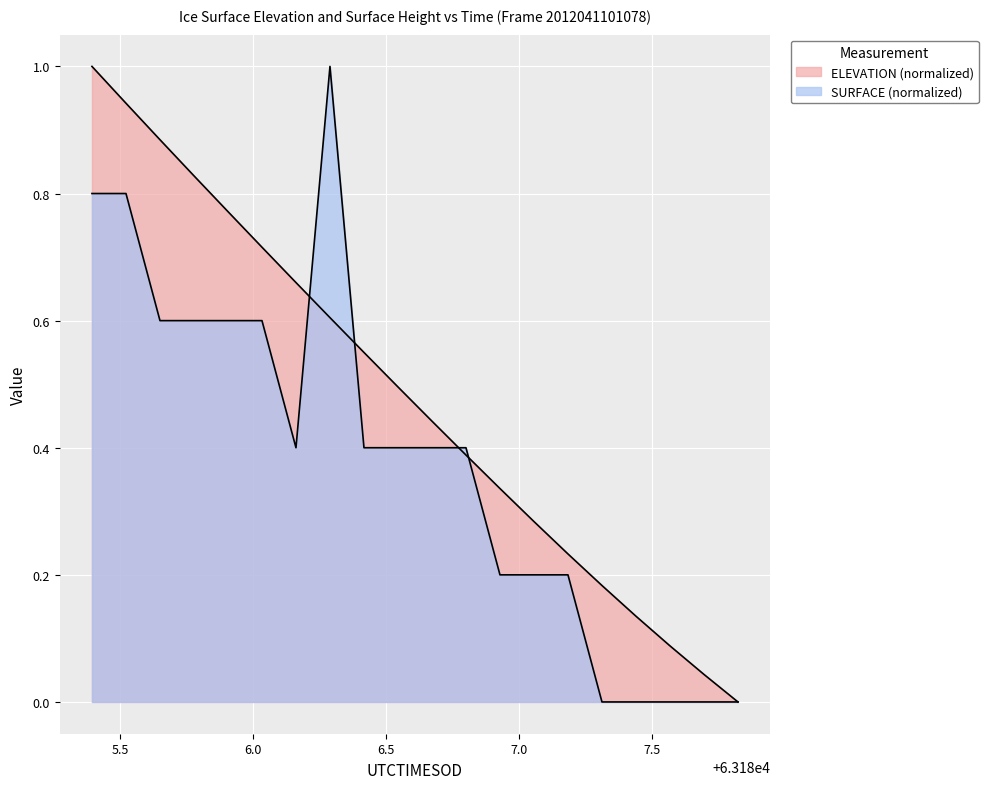

True or false: SURFACE has more than 1 interior local peaks.

False